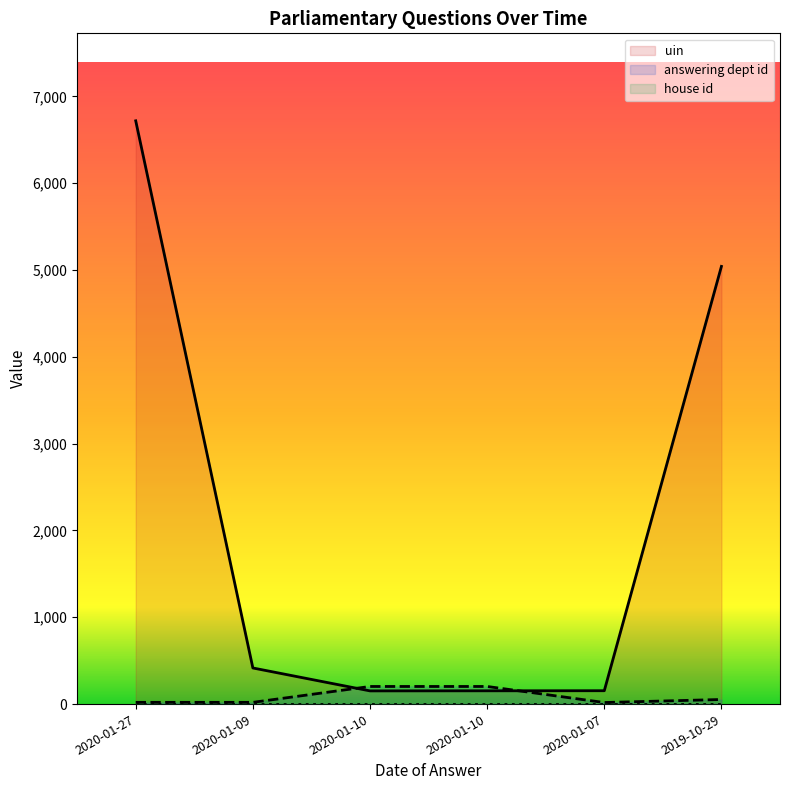

What is the label of the 6th point from the right?

2020-01-27